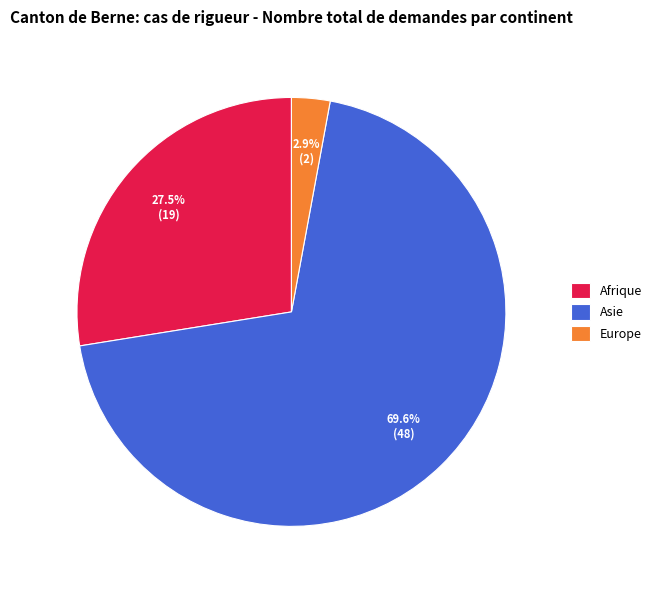

Count the number of slices in the pie.

3